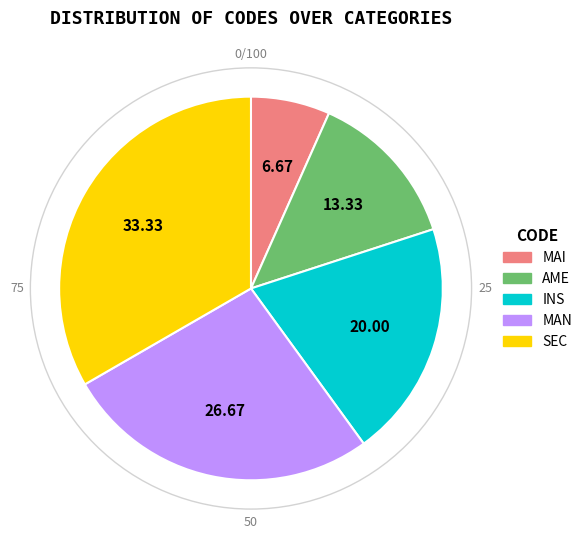

Does any single category account for the majority?

No